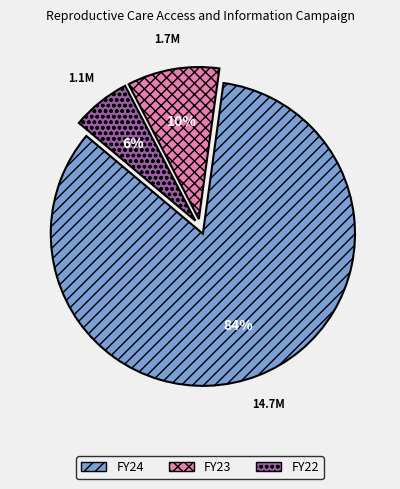

Count the number of slices in the pie.

3